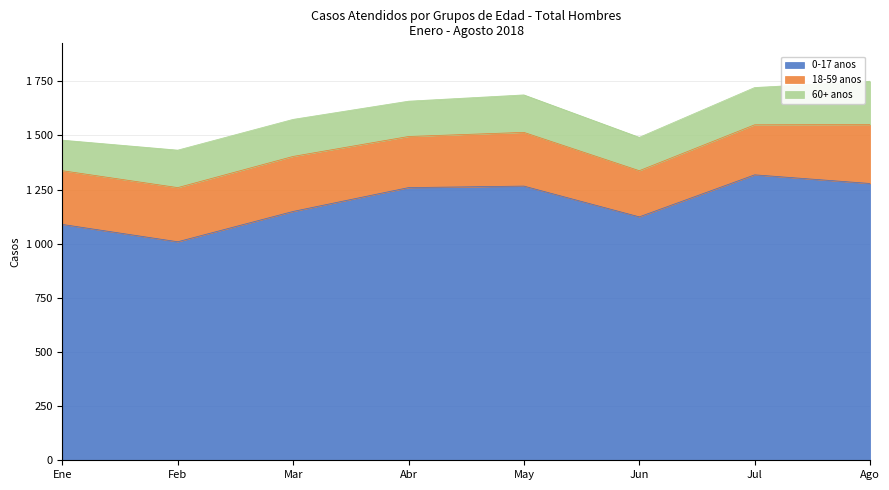

What is the sum of the 18-59 anos values at Mar and Jun?

467